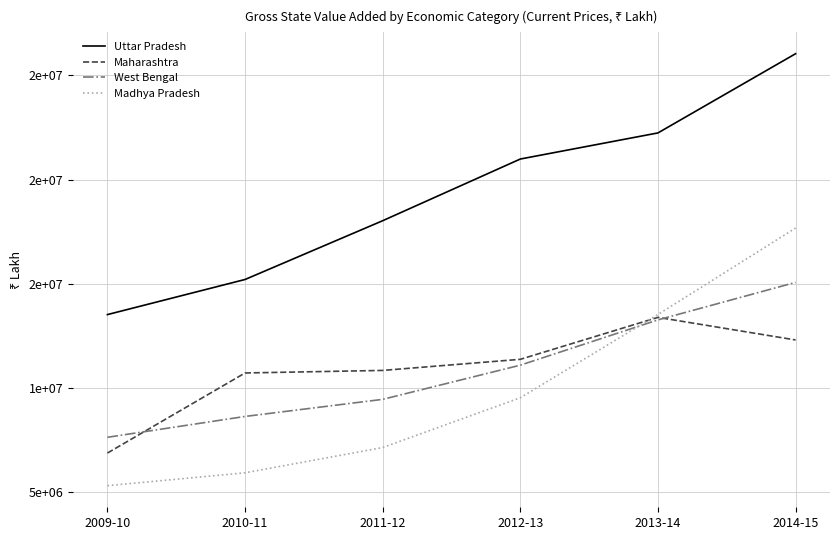

Does the chart have visible grid lines?

Yes